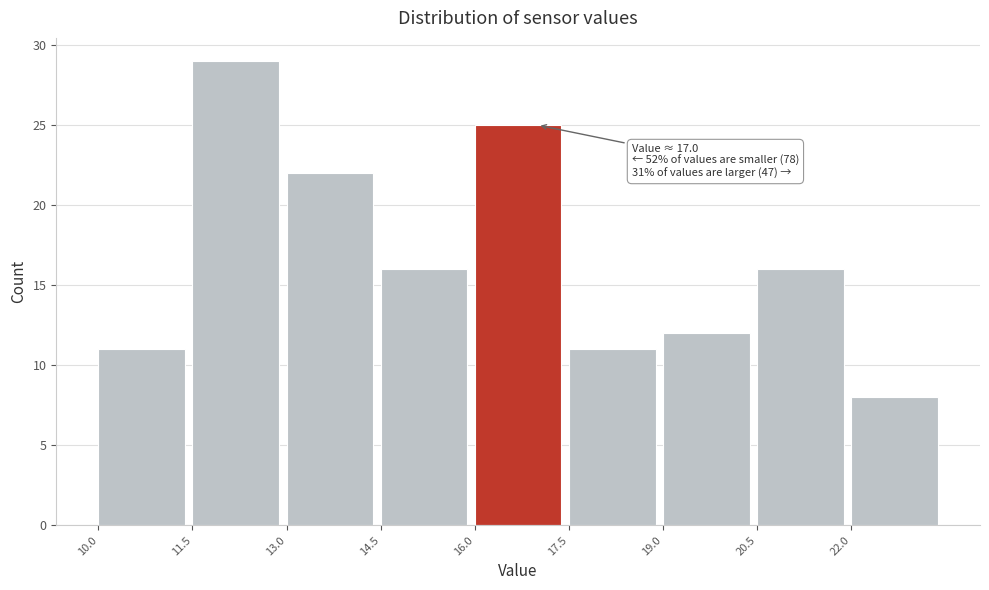

Which range on the x-axis has the tallest bar?

11.5 to 13.0